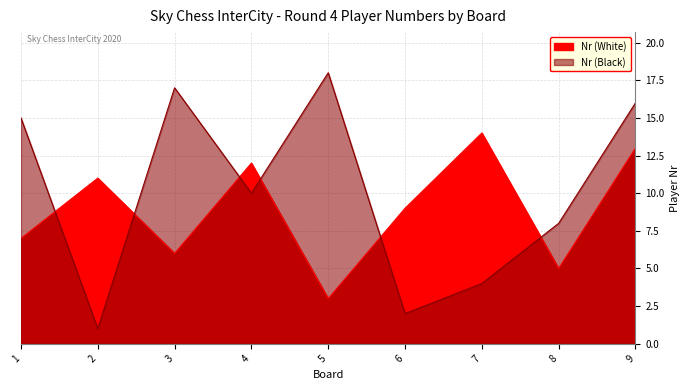

What is the value of the Nr (Black) point at the 7th from the left?

4